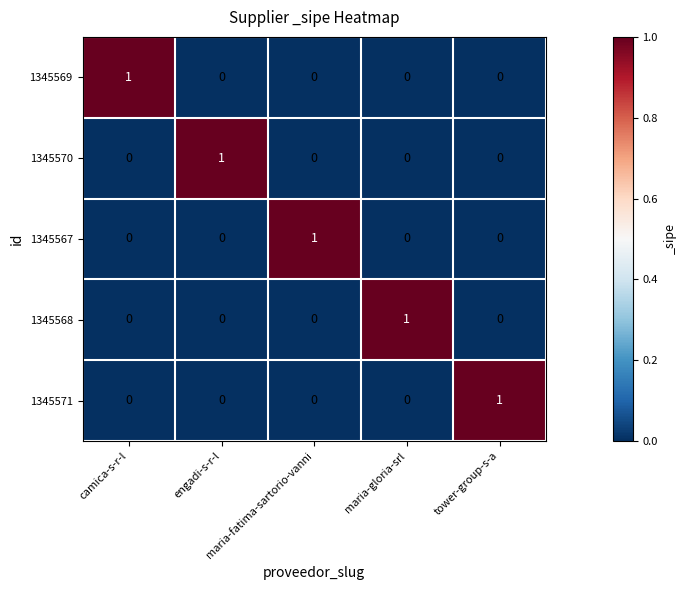

At how many categories does at least one series exceed 0?

5